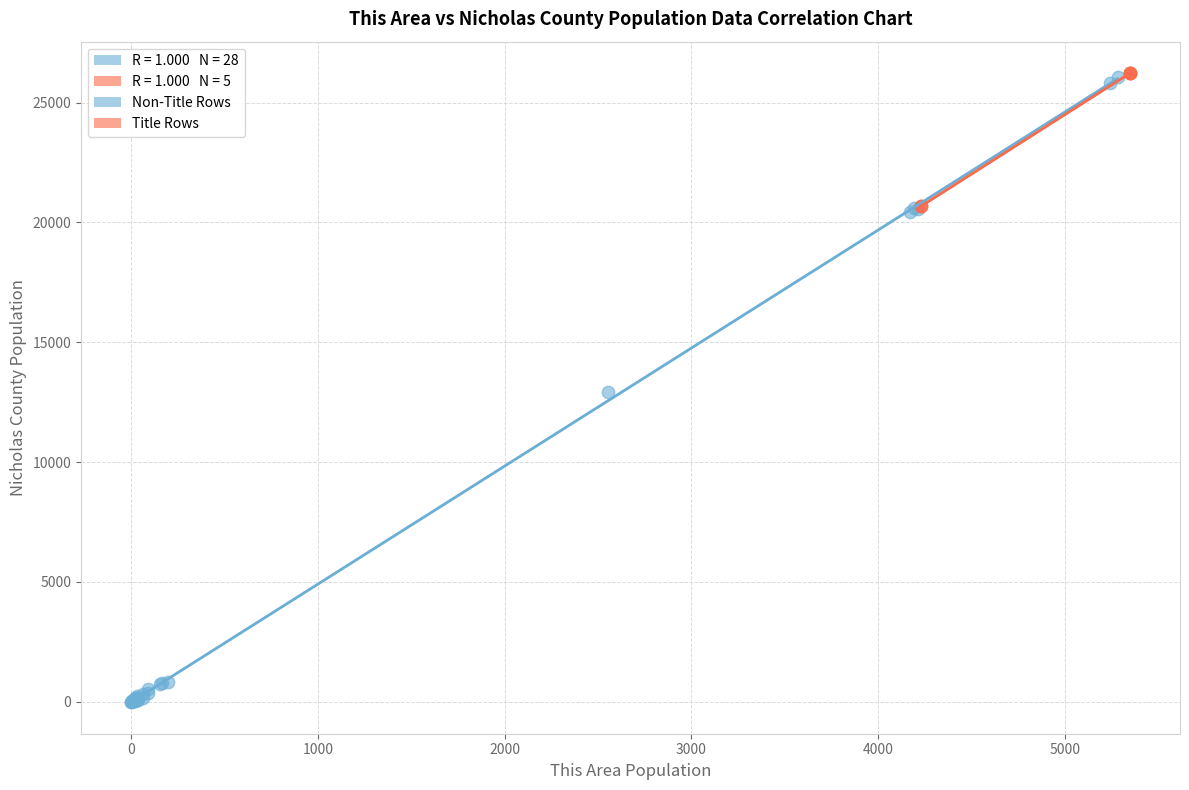

Which series reaches the minimum Y coordinate?

Non-Title Rows